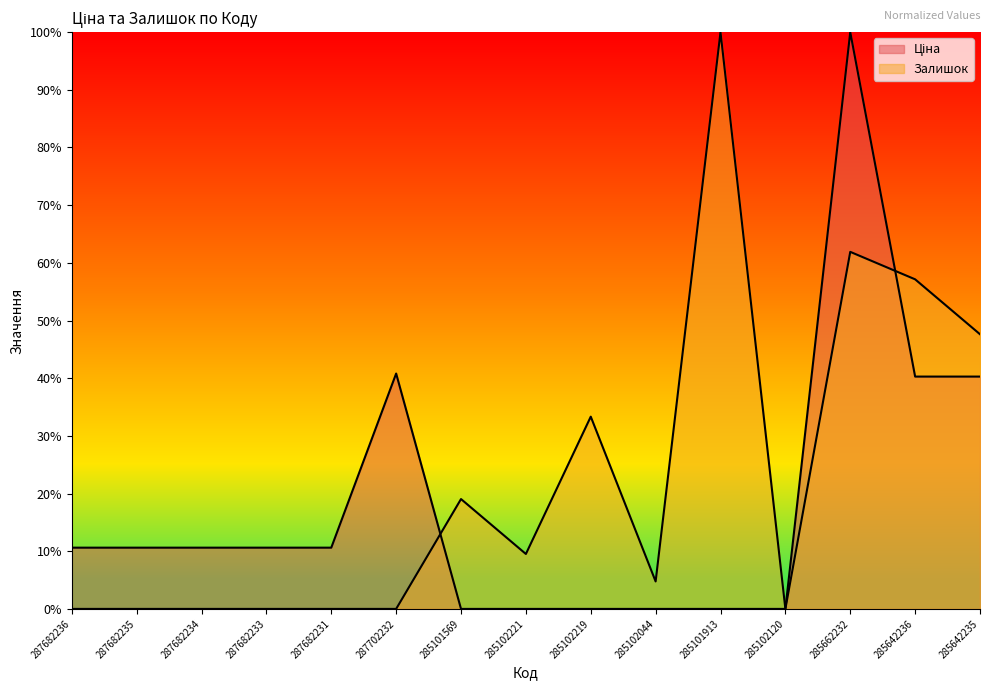

What is the maximum value shown in the chart?

1.0